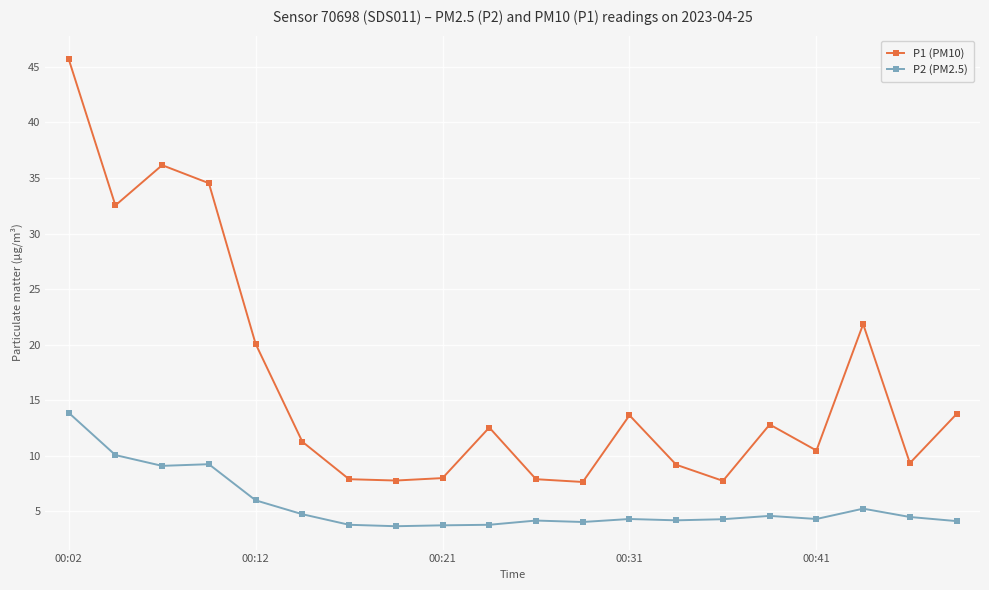

What is the smallest value displayed?

3.7